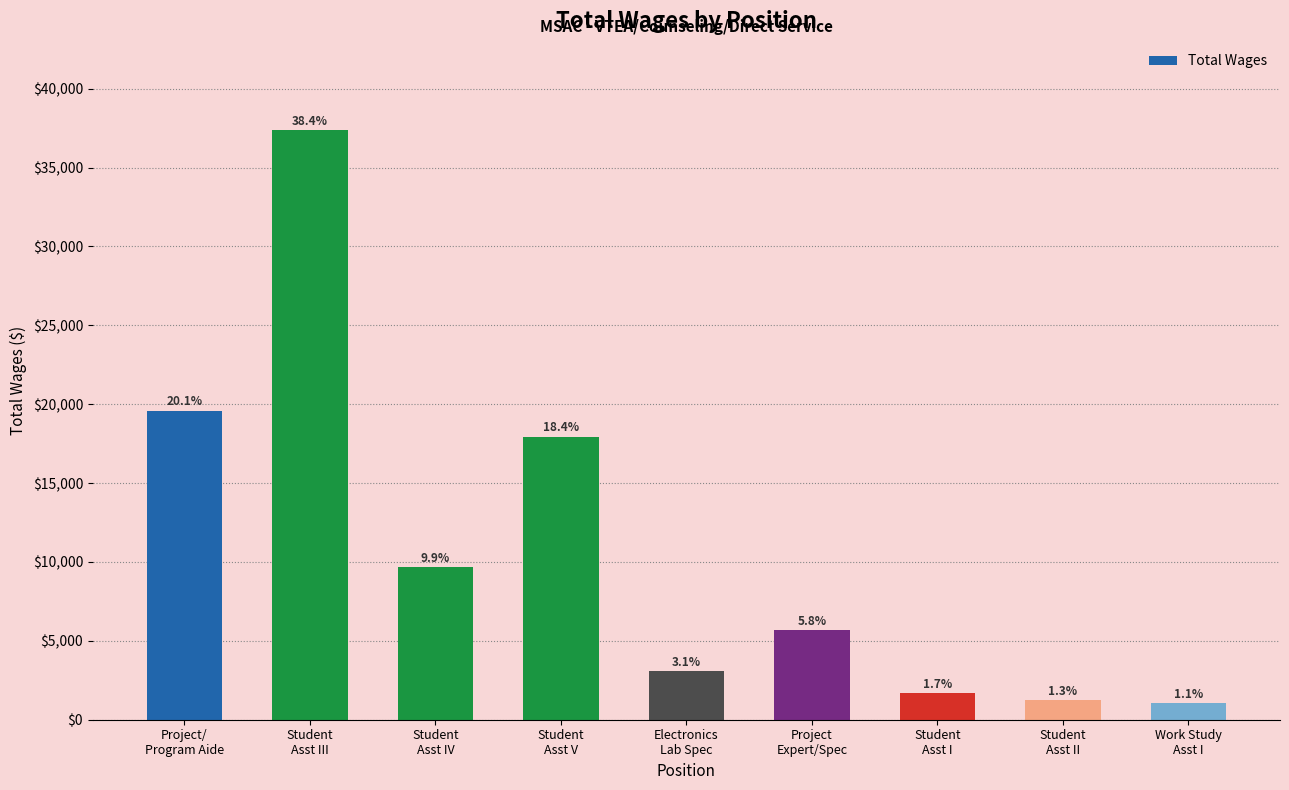

True or false: the data shows 8505 at Student
Asst III.

False